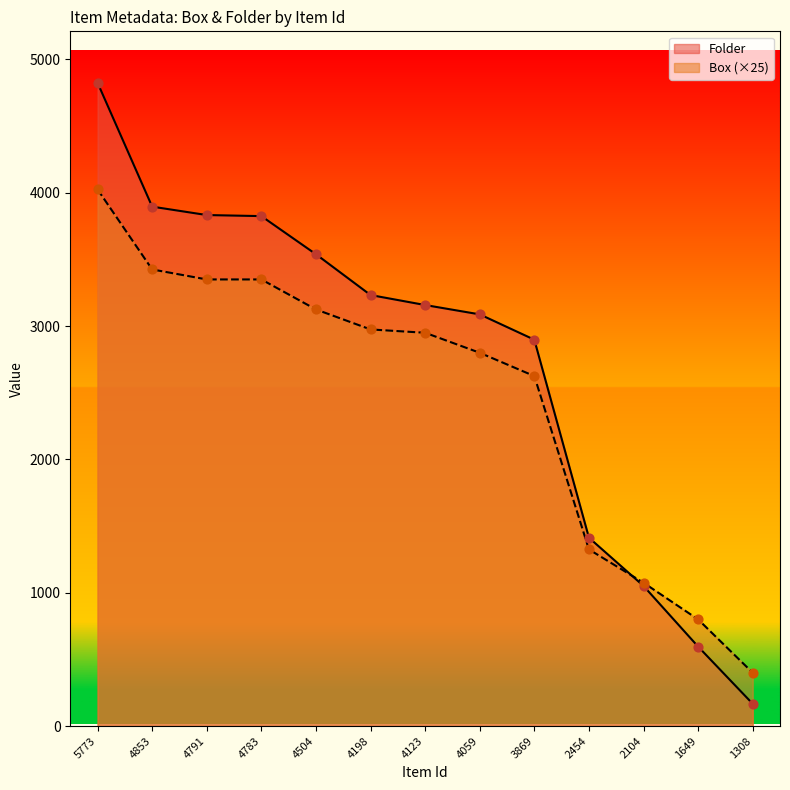

What is the total value across all series at 4198?

6208